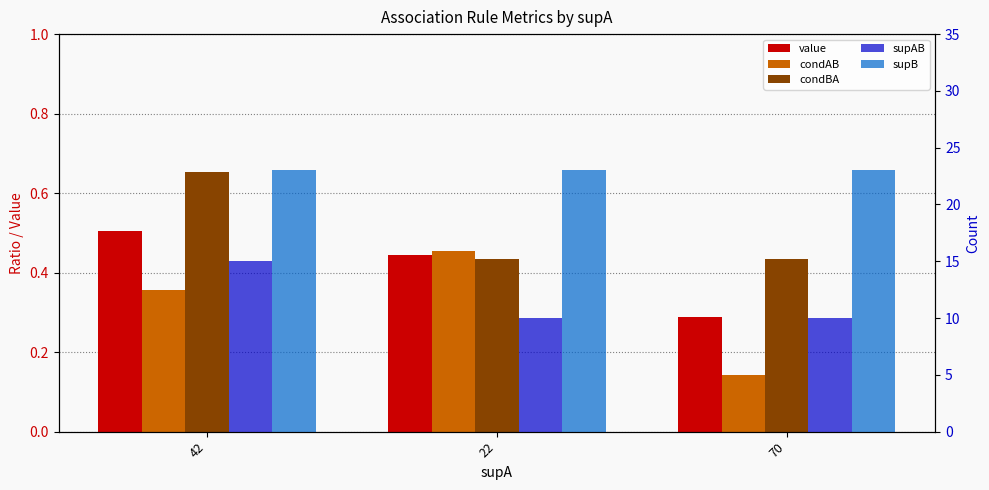

Which series has the largest total across all categories?

supB